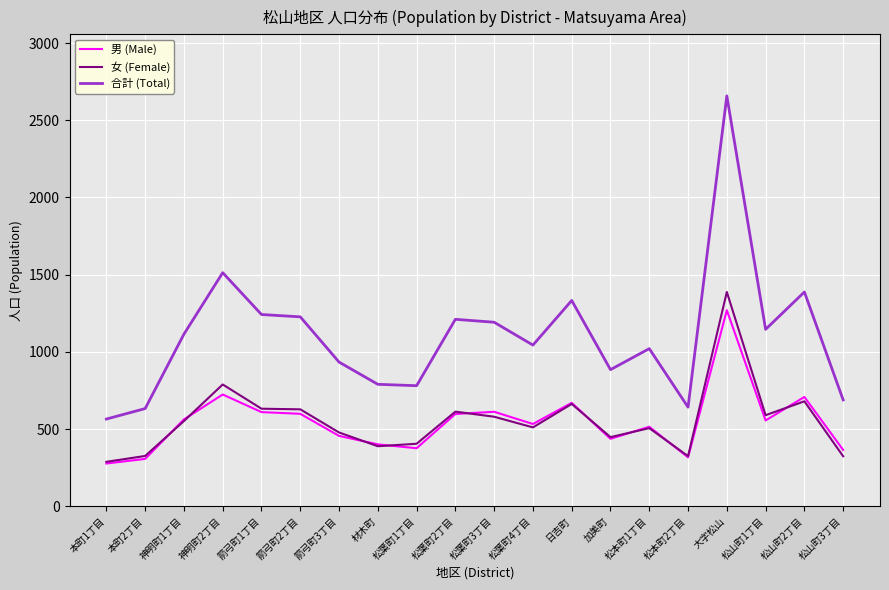

In 合計 (Total), how many points are higher than both neighbors (excluding endpoints)?

6